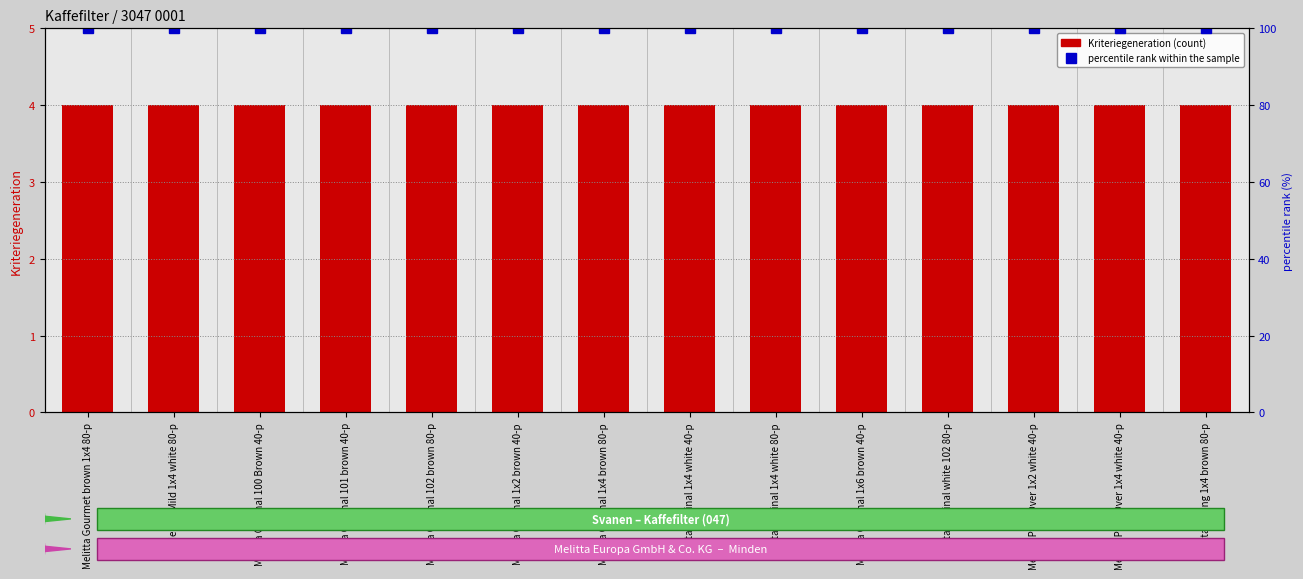

Rank the categories by Kriteriegeneration value from lowest to highest.

Melitta Gourmet brown 1x4 80-p, Melitta Mild 1x4 white 80-p, Melitta Original 100 Brown 40-p, Melitta Original 101 brown 40-p, Melitta Original 102 brown 80-p, Melitta Original 1x2 brown 40-p, Melitta Original 1x4 brown 80-p, Melitta Original 1x4 white 40-p, Melitta Original 1x4 white 80-p, Melitta Original 1x6 brown 40-p, Melitta Original white 102 80-p, Melitta Pour Over 1x2 white 40-p, Melitta Pour Over 1x4 white 40-p, Melitta Strong 1x4 brown 80-p